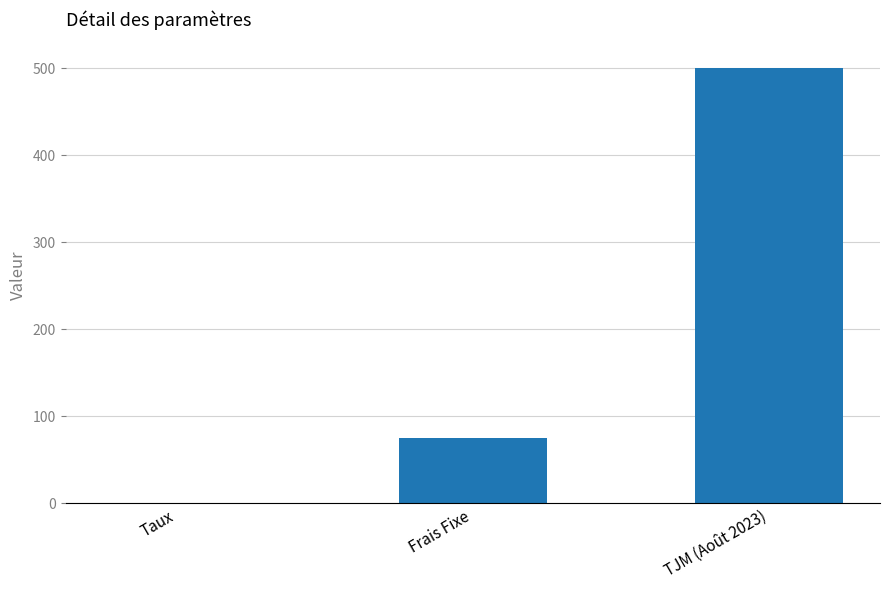

Where is the data nearest to the value 250?

Frais Fixe